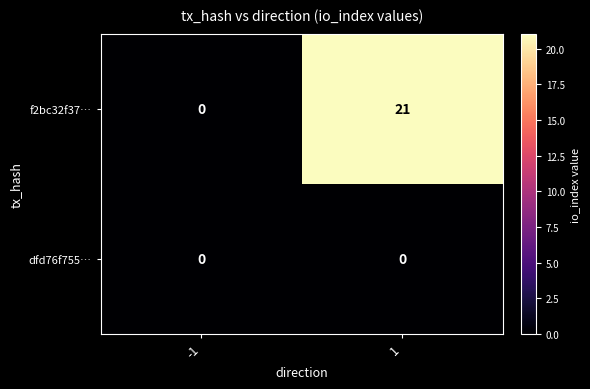

Count the number of categories in the chart.

2